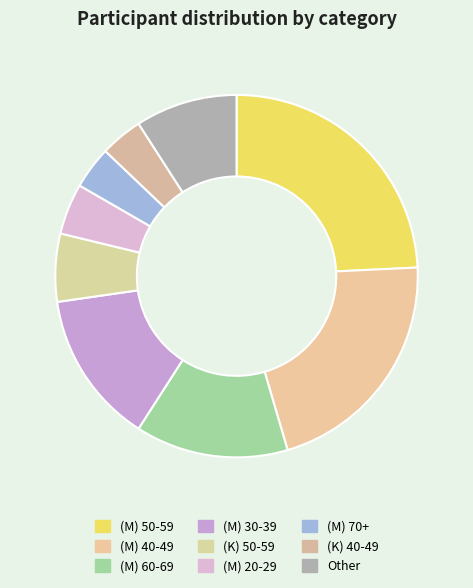

Do (M) 20-29 and (M) 30-39 together represent more than half of the pie?

No